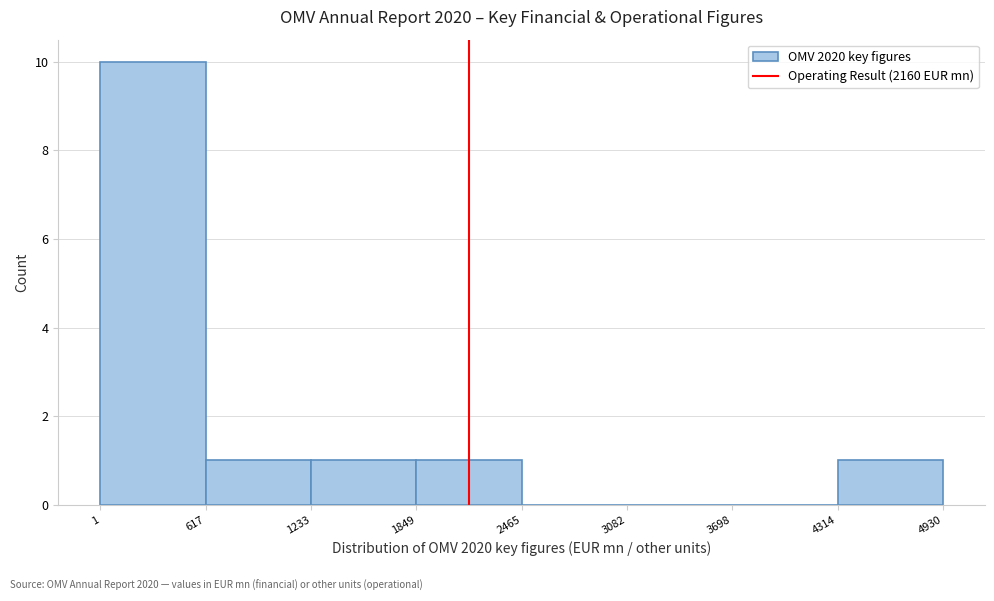

Reading left to right, transcribe this chart: for each bar, give the range it covers on the x-axis and its height. The values are not printed on the chart, so give them approximately, as read against the axis.

1 to 617: 10
617 to 1233: 1
1233 to 1849: 1
1849 to 2465: 1
2465 to 3082: 0
3082 to 3698: 0
3698 to 4314: 0
4314 to 4930: 1